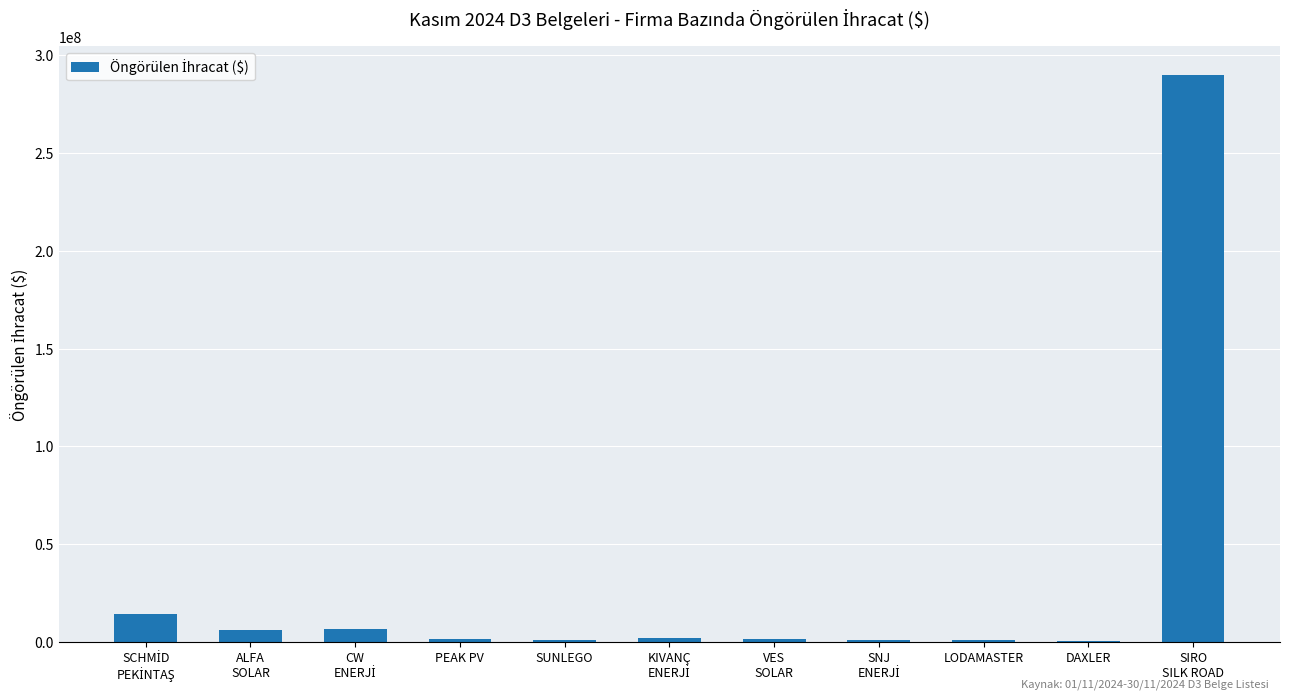

What is the sum of all values?

324765429.9